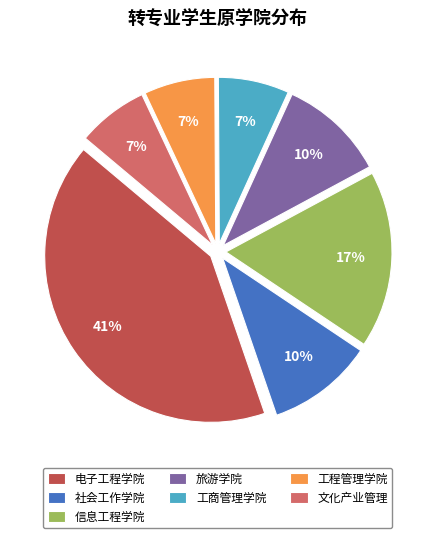

Approximately how many times larger is the value at 工商管理学院 compared to 社会工作学院?

0.7